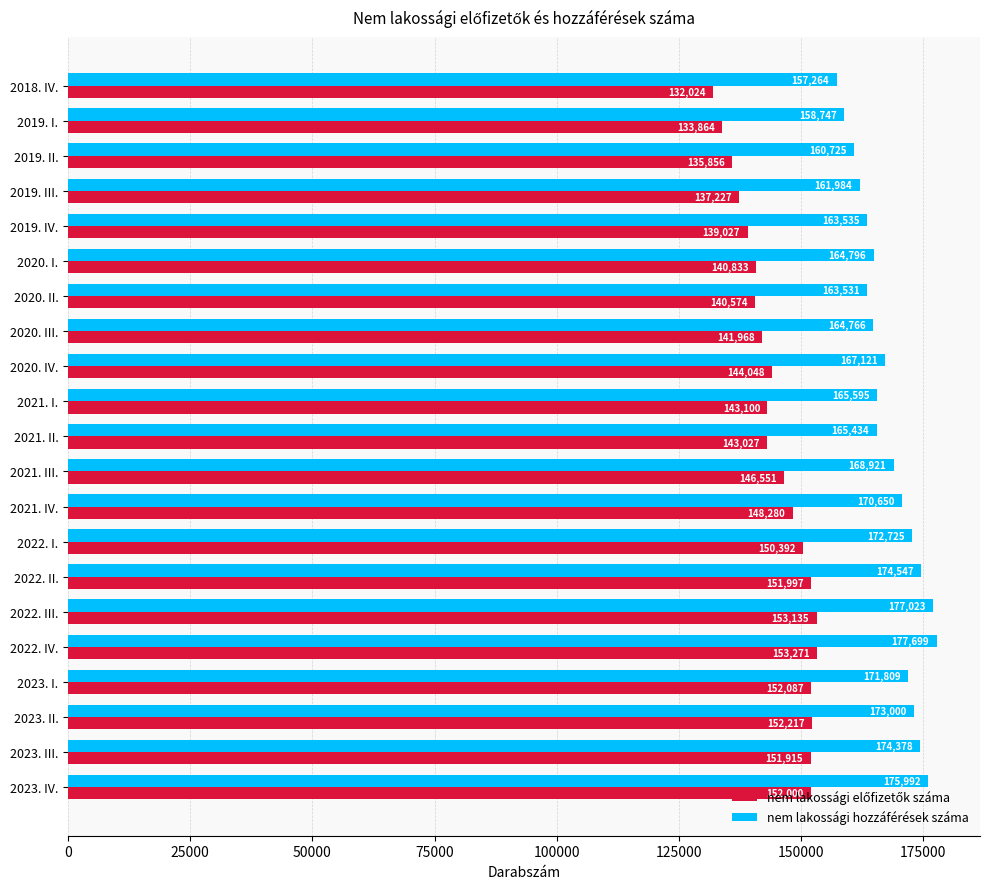

Rank the categories by nem lakossági hozzáférések száma value from lowest to highest.

2018. IV., 2019. I., 2019. II., 2019. III., 2020. II., 2019. IV., 2020. III., 2020. I., 2021. II., 2021. I., 2020. IV., 2021. III., 2021. IV., 2023. I., 2022. I., 2023. II., 2023. III., 2022. II., 2023. IV., 2022. III., 2022. IV.